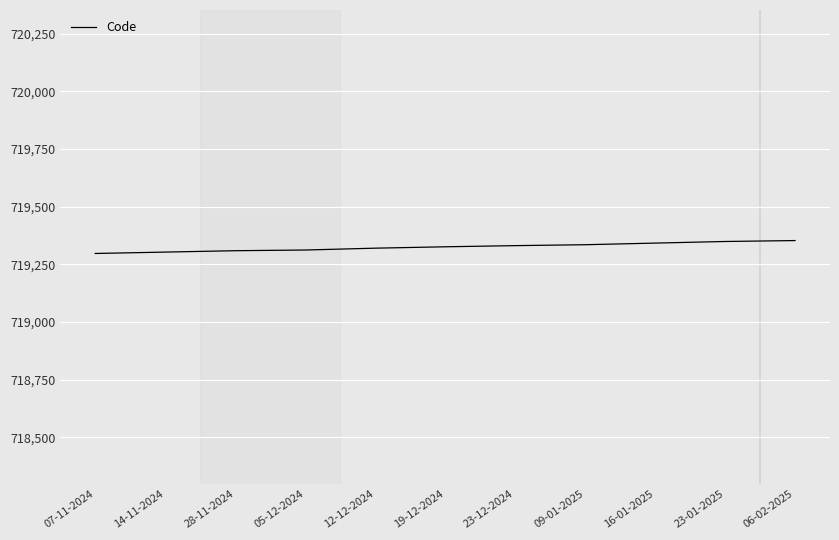

The value at 09-01-2025 is 719335. True or false?

True